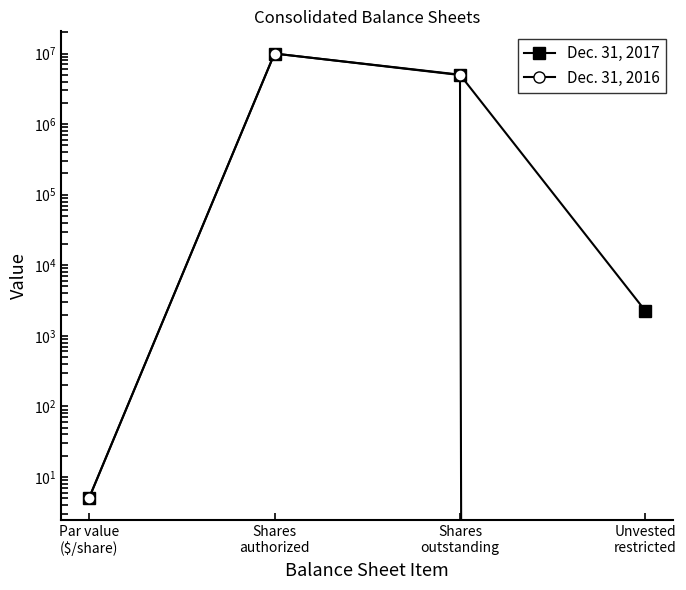

List the series in order of their peak value, lowest first.

Dec. 31, 2017, Dec. 31, 2016